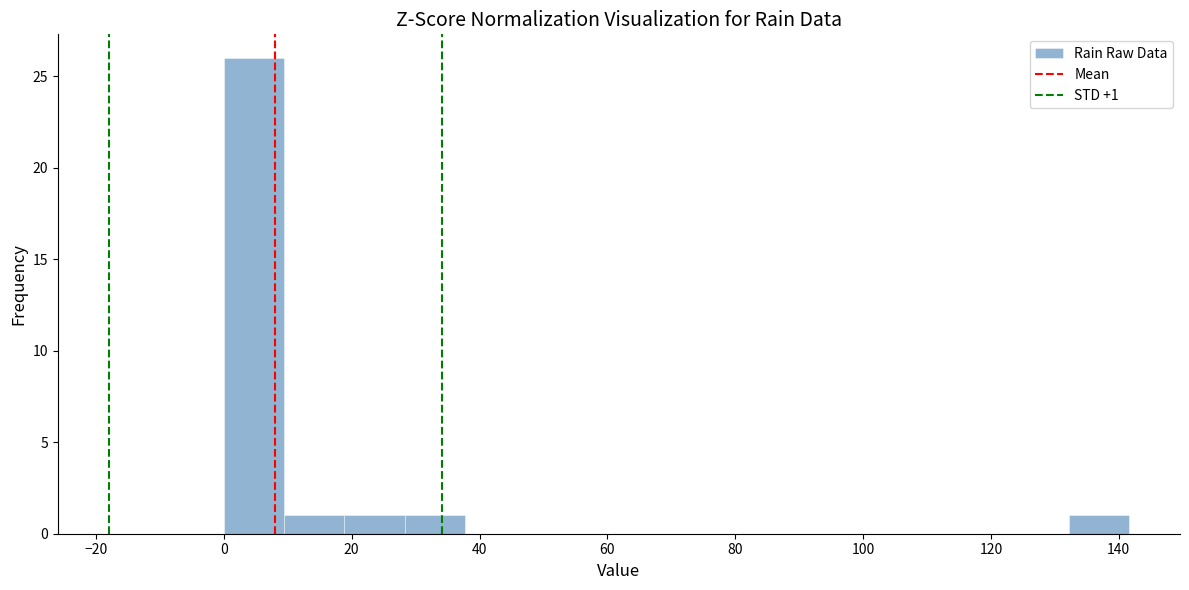

Over which range of the x-axis is the bar tallest?

0 to 10